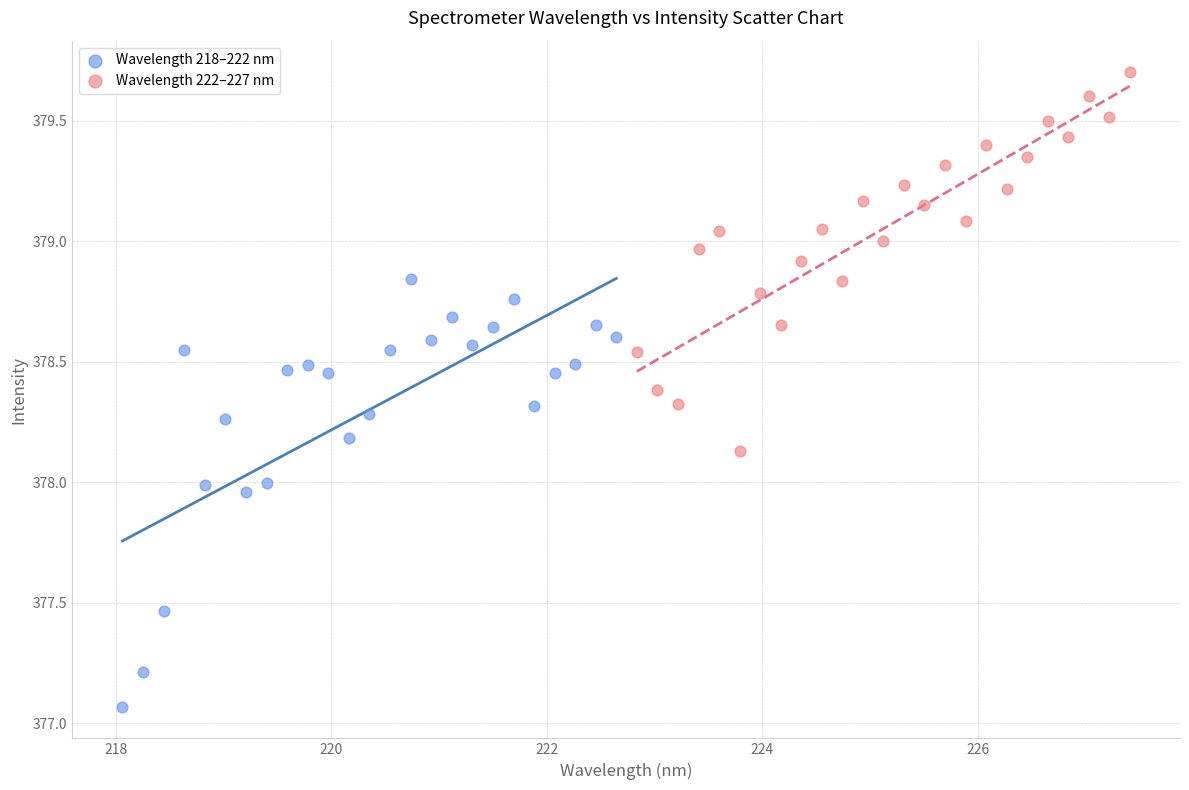

What are all the series names shown in the legend?

Wavelength 218–222 nm, Wavelength 222–227 nm